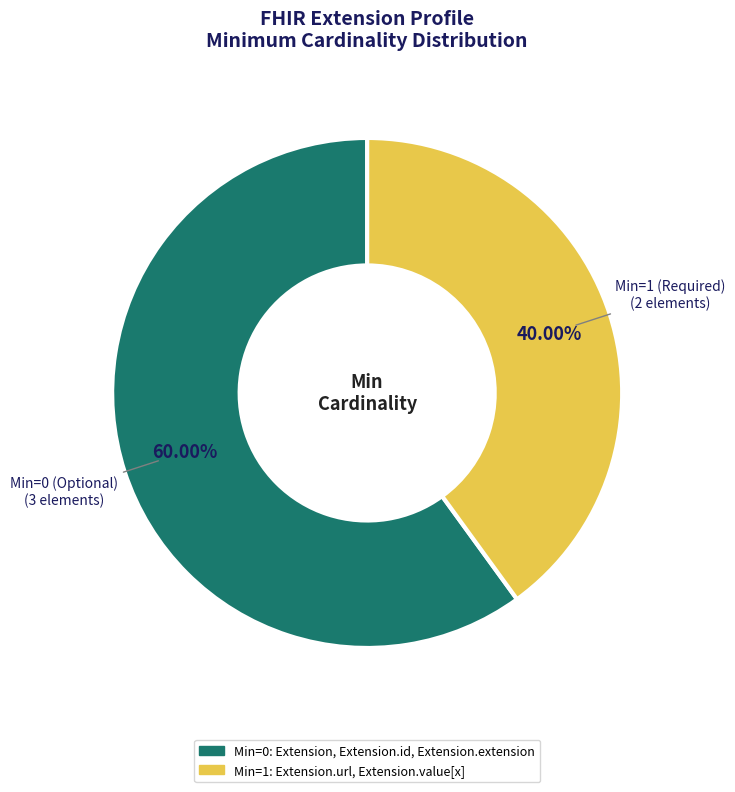

How many slices are in this pie chart?

2